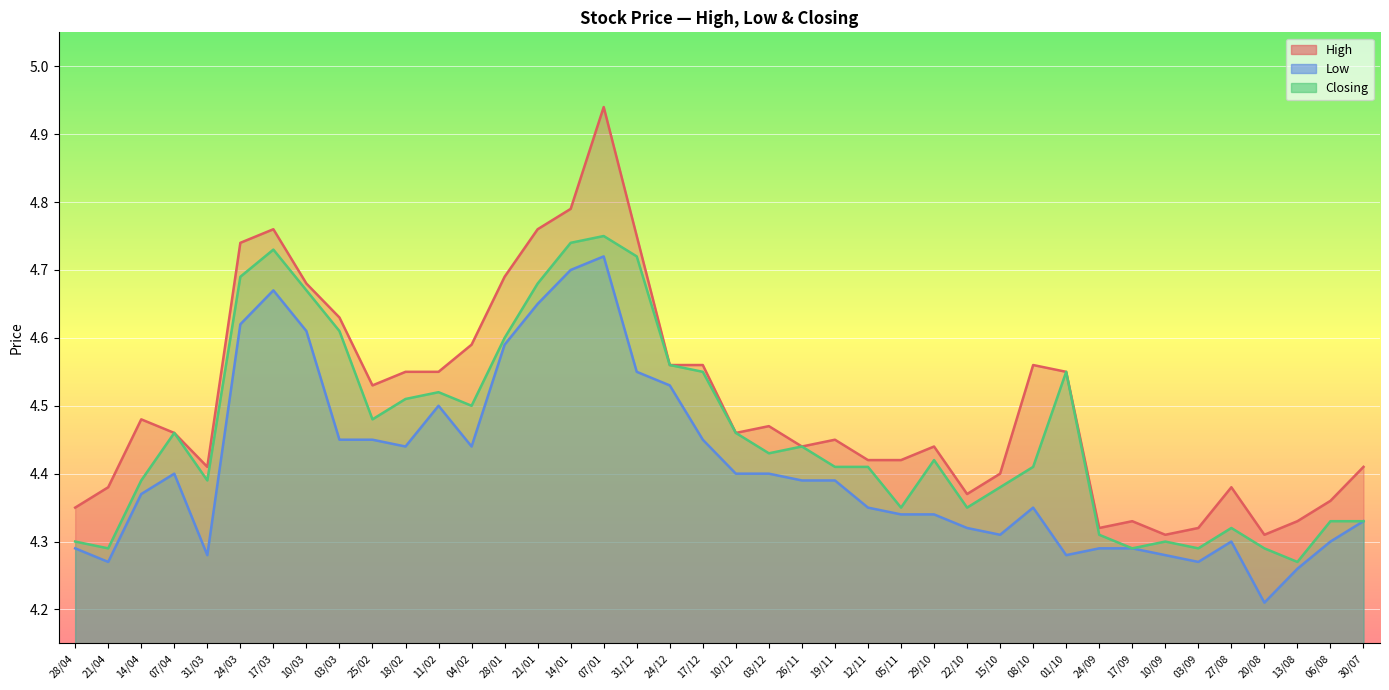

Reading right to left, extract all data points from this chart.

High: 30/07=4.4	06/08=4.4	13/08=4.3	20/08=4.3	27/08=4.4	03/09=4.3	10/09=4.3	17/09=4.3	24/09=4.3	01/10=4.5	08/10=4.6	15/10=4.4	22/10=4.4	29/10=4.4	05/11=4.4	12/11=4.4	19/11=4.5	26/11=4.4	03/12=4.5	10/12=4.5	17/12=4.6	24/12=4.6	31/12=4.8	07/01=4.9	14/01=4.8	21/01=4.8	28/01=4.7	04/02=4.6	11/02=4.5	18/02=4.5	25/02=4.5	03/03=4.6	10/03=4.7	17/03=4.8	24/03=4.7	31/03=4.4	07/04=4.5	14/04=4.5	21/04=4.4	28/04=4.3
Low: 30/07=4.3	06/08=4.3	13/08=4.3	20/08=4.2	27/08=4.3	03/09=4.3	10/09=4.3	17/09=4.3	24/09=4.3	01/10=4.3	08/10=4.3	15/10=4.3	22/10=4.3	29/10=4.3	05/11=4.3	12/11=4.3	19/11=4.4	26/11=4.4	03/12=4.4	10/12=4.4	17/12=4.5	24/12=4.5	31/12=4.5	07/01=4.7	14/01=4.7	21/01=4.7	28/01=4.6	04/02=4.4	11/02=4.5	18/02=4.4	25/02=4.5	03/03=4.5	10/03=4.6	17/03=4.7	24/03=4.6	31/03=4.3	07/04=4.4	14/04=4.4	21/04=4.3	28/04=4.3
Closing: 30/07=4.3	06/08=4.3	13/08=4.3	20/08=4.3	27/08=4.3	03/09=4.3	10/09=4.3	17/09=4.3	24/09=4.3	01/10=4.5	08/10=4.4	15/10=4.4	22/10=4.3	29/10=4.4	05/11=4.3	12/11=4.4	19/11=4.4	26/11=4.4	03/12=4.4	10/12=4.5	17/12=4.5	24/12=4.6	31/12=4.7	07/01=4.8	14/01=4.7	21/01=4.7	28/01=4.6	04/02=4.5	11/02=4.5	18/02=4.5	25/02=4.5	03/03=4.6	10/03=4.7	17/03=4.7	24/03=4.7	31/03=4.4	07/04=4.5	14/04=4.4	21/04=4.3	28/04=4.3